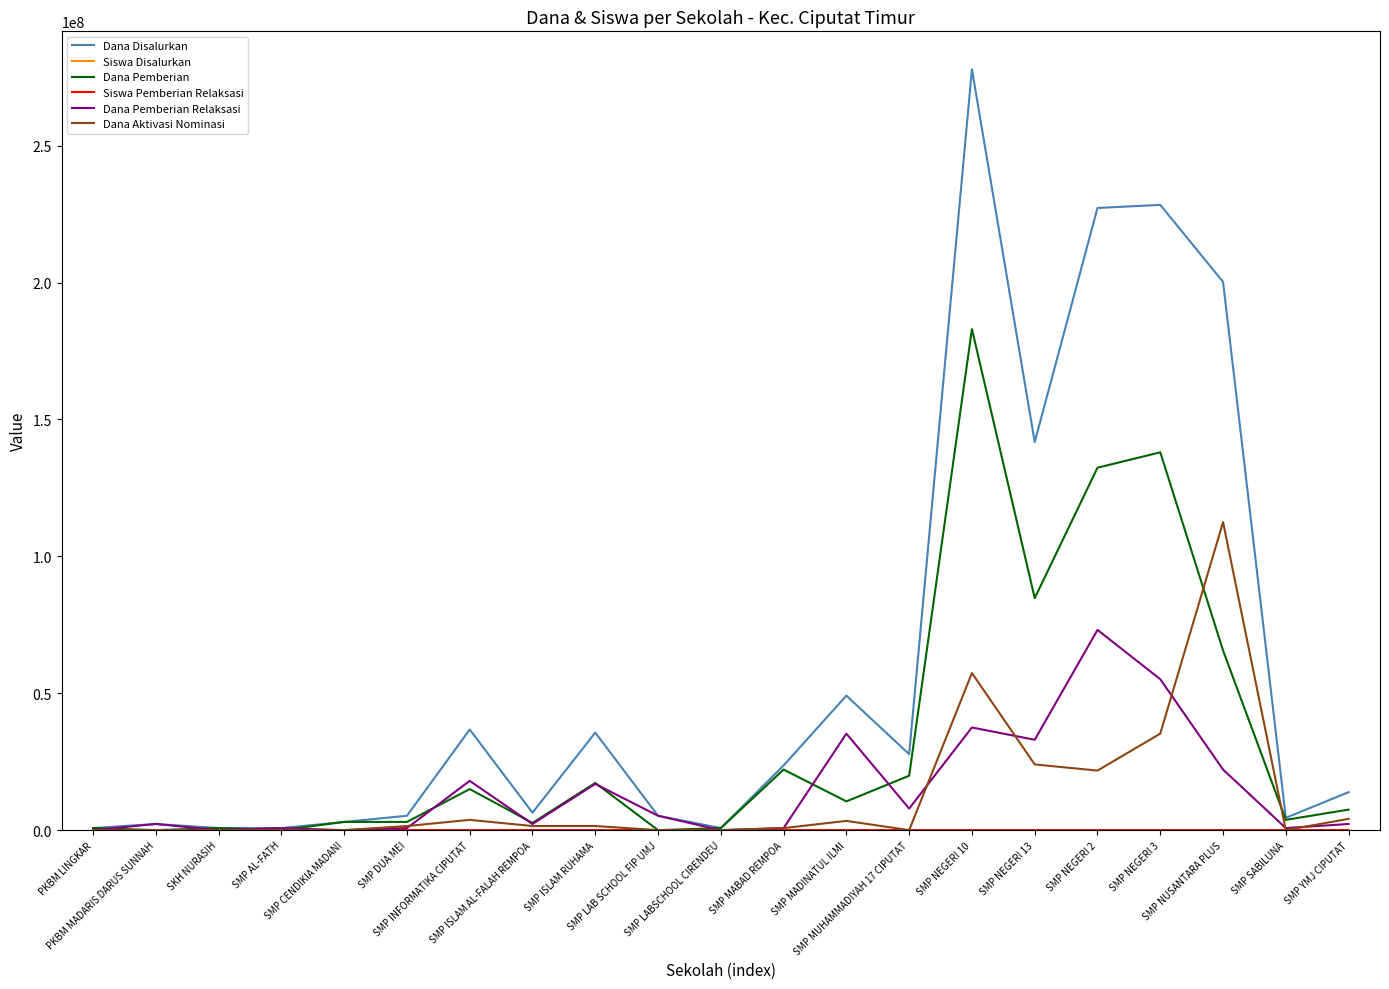

What is the maximum value shown in the chart?

277875000